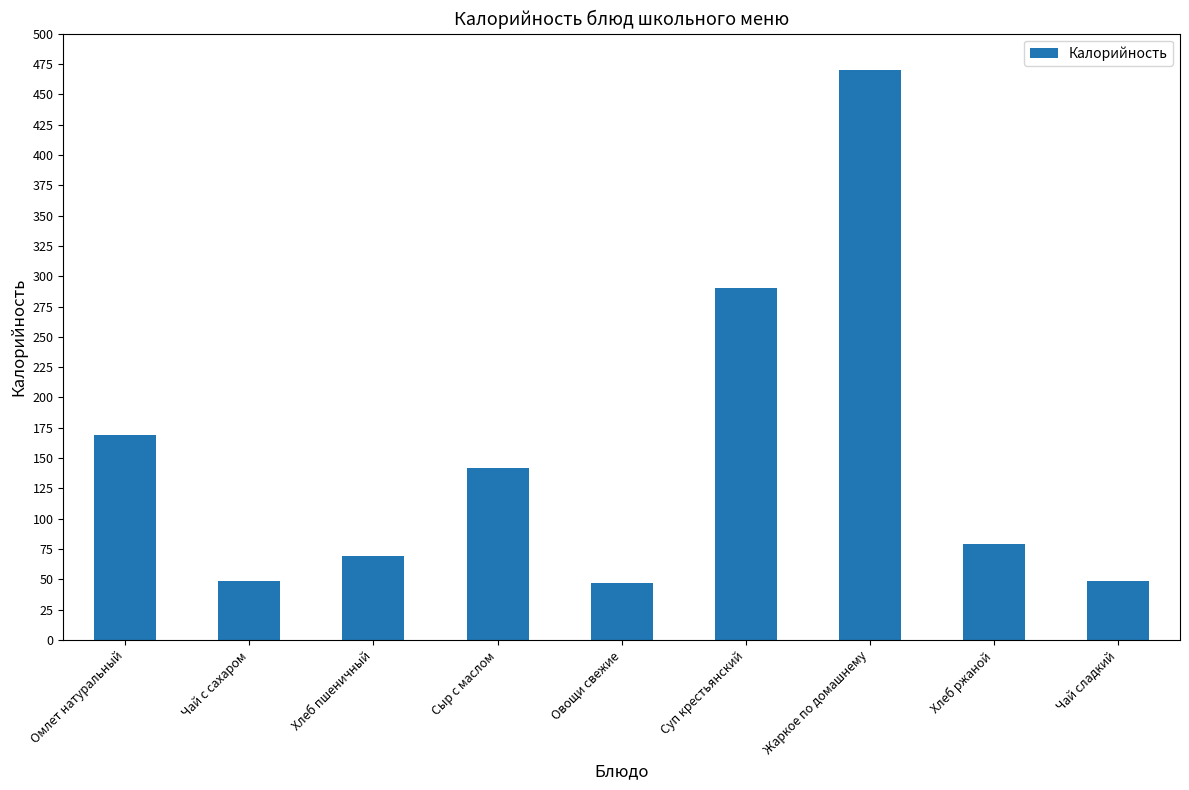

The value at Суп крестьянский is 290. True or false?

True